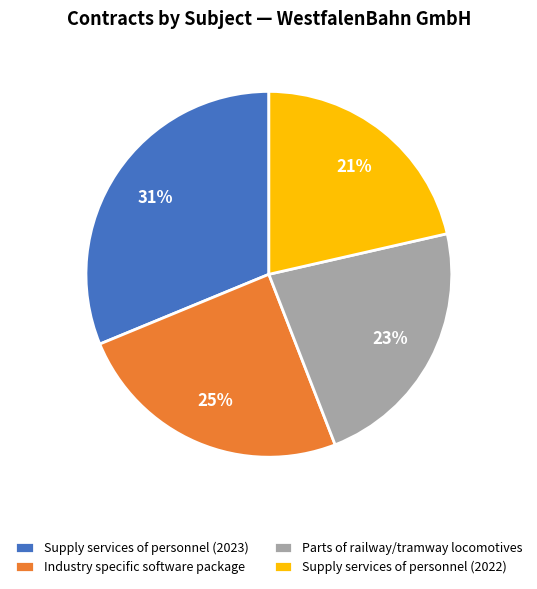

Does Supply services of personnel (2022) account for over 50% of the chart?

No